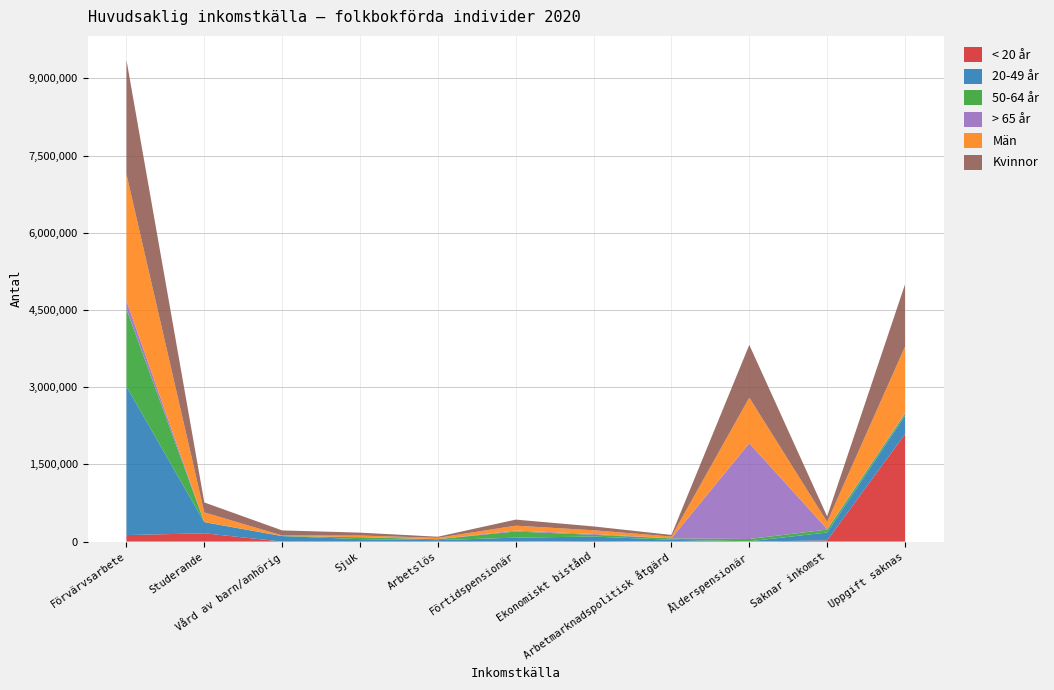

Reading left to right, transcribe all the data shown in this chart.

< 20 år: Förvärvsarbete=126501	Studerande=161760	Vård av barn/anhörig=202	Sjuk=7	Arbetslös=0	Förtidspensionär=0	Ekonomiskt bistånd=13105	Arbetmarknadspolitisk åtgärd=28	Ålderspensionär=1655	Saknar inkomst=23108	Uppgift saknas=2088146
20-49 år: Förvärvsarbete=2887915	Studerande=215384	Vård av barn/anhörig=106206	Sjuk=47623	Arbetslös=28150	Förtidspensionär=76872	Ekonomiskt bistånd=84626	Arbetmarknadspolitisk åtgärd=35278	Ålderspensionär=3820	Saknar inkomst=153888	Uppgift saknas=358170
50-64 år: Förvärvsarbete=1501535	Studerande=3057	Vård av barn/anhörig=2166	Sjuk=36541	Arbetslös=17843	Förtidspensionär=119592	Ekonomiskt bistånd=34104	Arbetmarknadspolitisk åtgärd=27315	Ålderspensionär=44500	Saknar inkomst=56282	Uppgift saknas=36645
> 65 år: Förvärvsarbete=162021	Studerande=0	Vård av barn/anhörig=40	Sjuk=2919	Arbetslös=1278	Förtidspensionär=17117	Ekonomiskt bistånd=15496	Arbetmarknadspolitisk åtgärd=2110	Ålderspensionär=1860505	Saknar inkomst=11480	Uppgift saknas=15205
Män: Förvärvsarbete=2458955	Studerande=186522	Vård av barn/anhörig=10091	Sjuk=30178	Arbetslös=26006	Förtidspensionär=95783	Ekonomiskt bistånd=72388	Arbetmarknadspolitisk åtgärd=33455	Ålderspensionär=885742	Saknar inkomst=137472	Uppgift saknas=1286774
Kvinnor: Förvärvsarbete=2219017	Studerande=193679	Vård av barn/anhörig=98523	Sjuk=56912	Arbetslös=21267	Förtidspensionär=117798	Ekonomiskt bistånd=74943	Arbetmarknadspolitisk åtgärd=31276	Ålderspensionär=1024738	Saknar inkomst=107286	Uppgift saknas=1211392